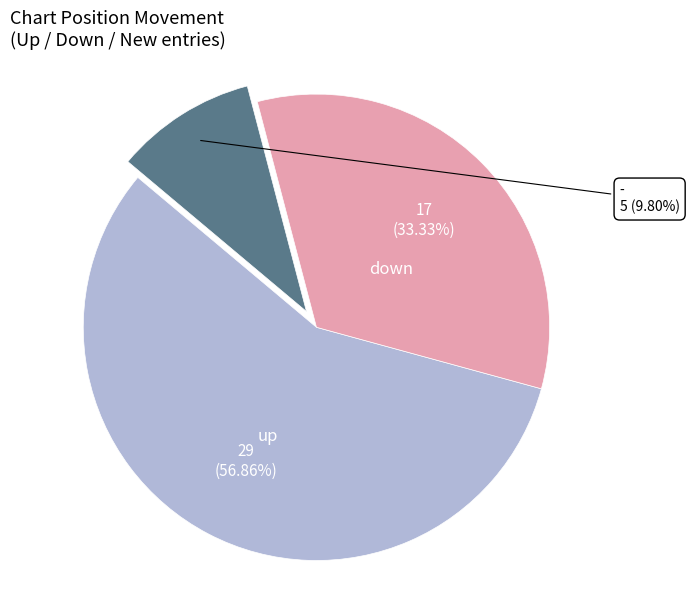

Which slice represents more than half of the pie?

up